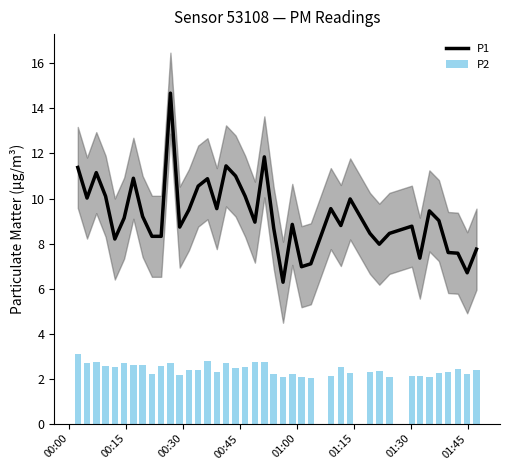

Which series has the largest total across all categories?

P1